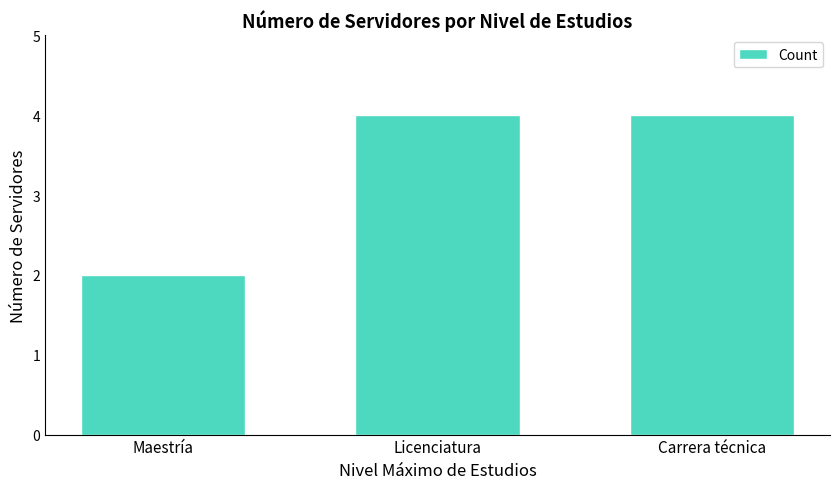

What is the approximate value at Carrera técnica?

4